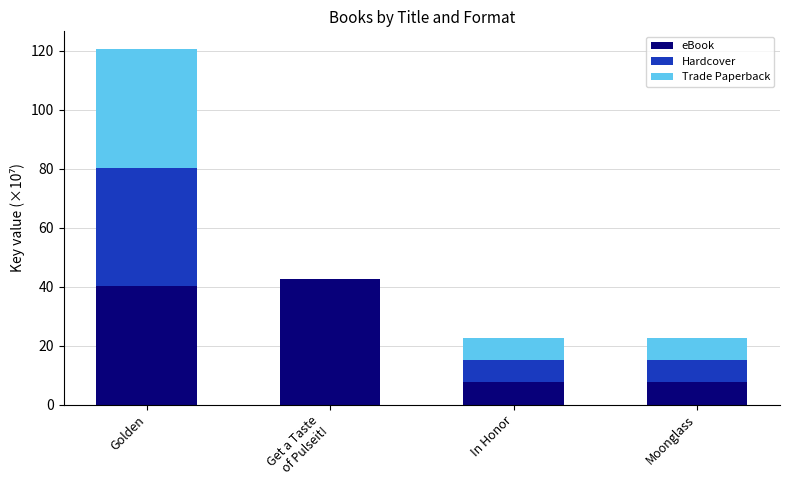

What are all the series names shown in the legend?

eBook, Hardcover, Trade Paperback